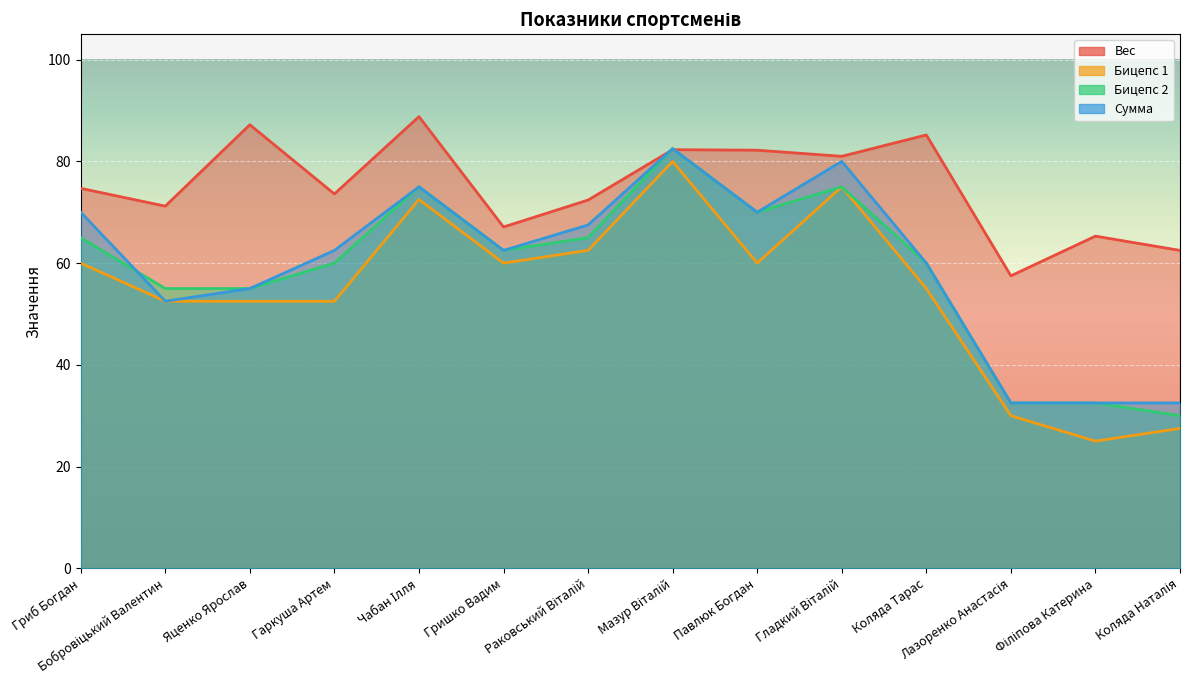

True or false: Сумма has more than 0 interior local peaks.

True